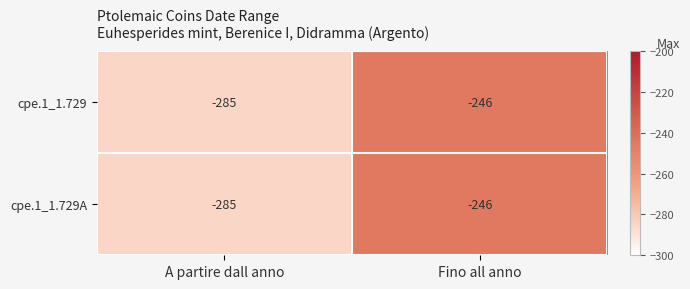

List the labels in order of cpe.1_1.729A value, smallest first.

A partire dall anno, Fino all anno